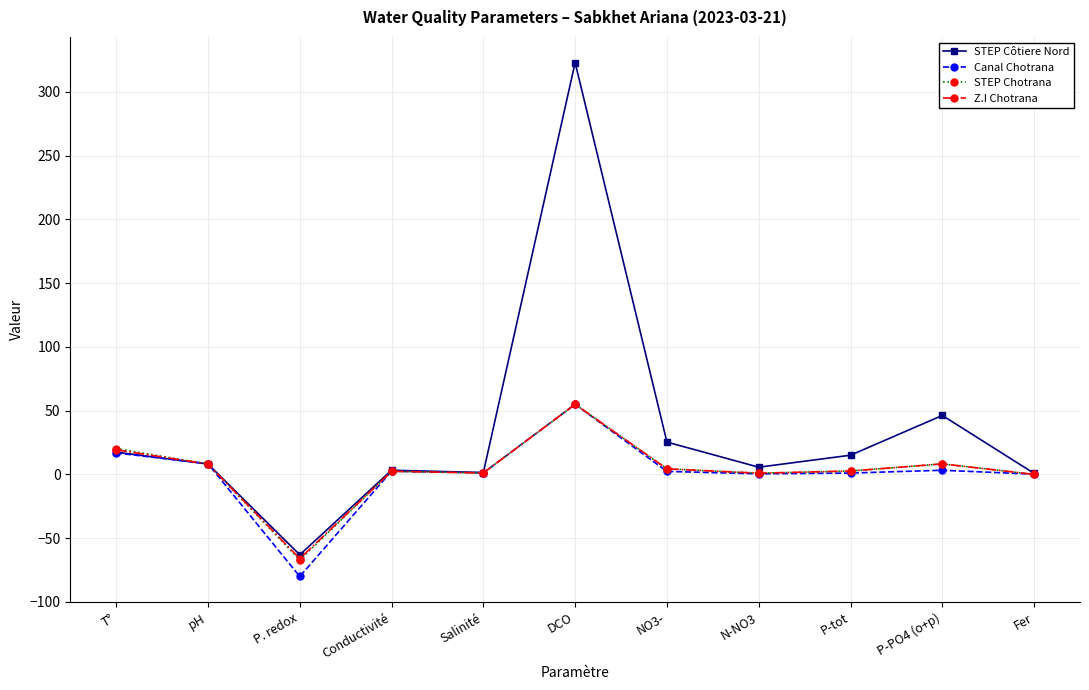

What is the maximum value for STEP Chotrana?

55.0